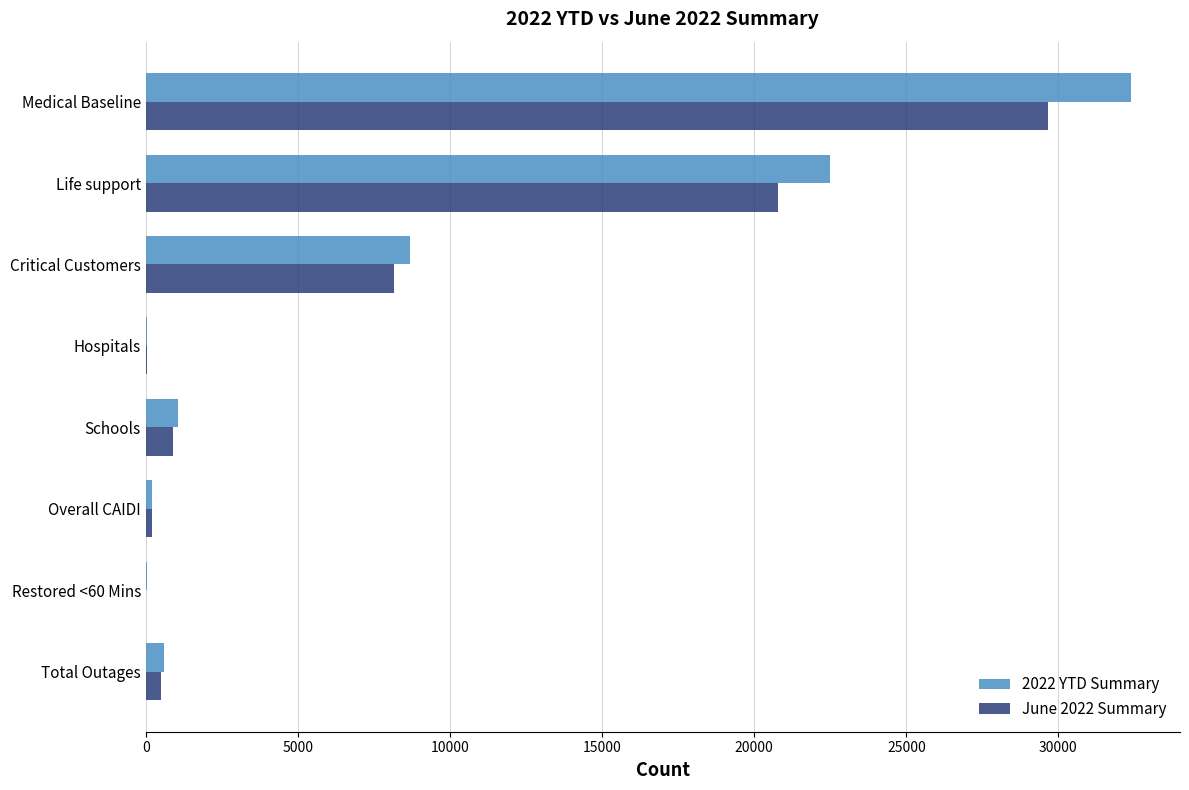

What is the sum of the 2022 YTD Summary values at Critical Customers and Medical Baseline?

41047